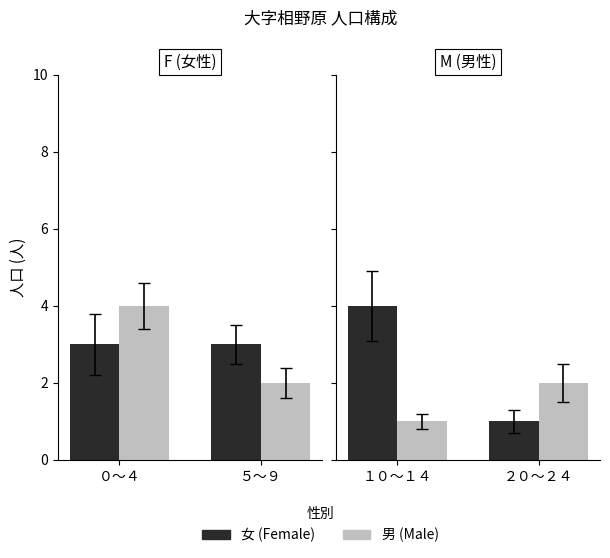

At which category is the sum across all series the highest?

１０～１４